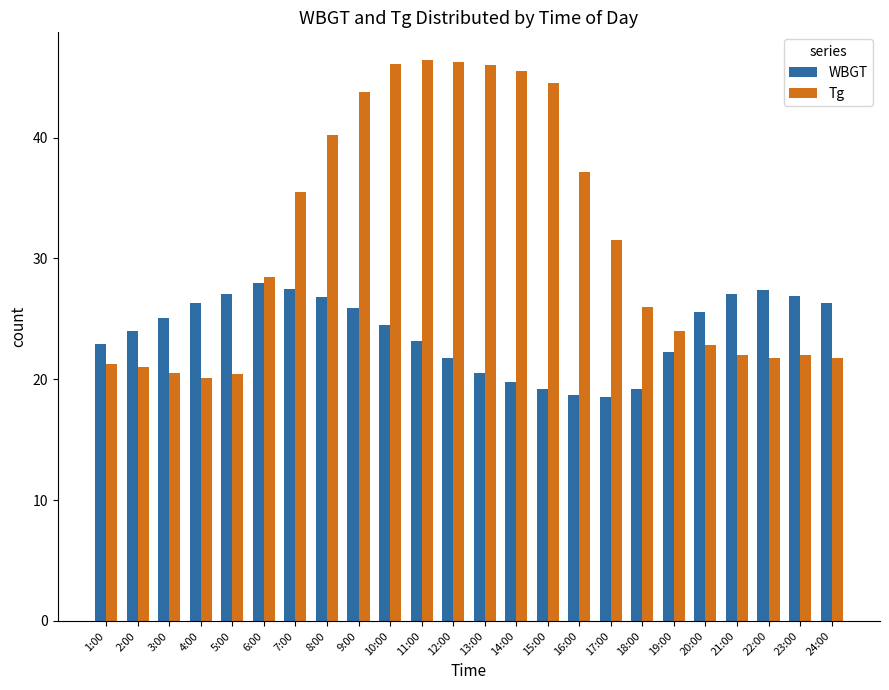

Is the value of WBGT at 9:00 greater than the value of Tg at 22:00?

Yes